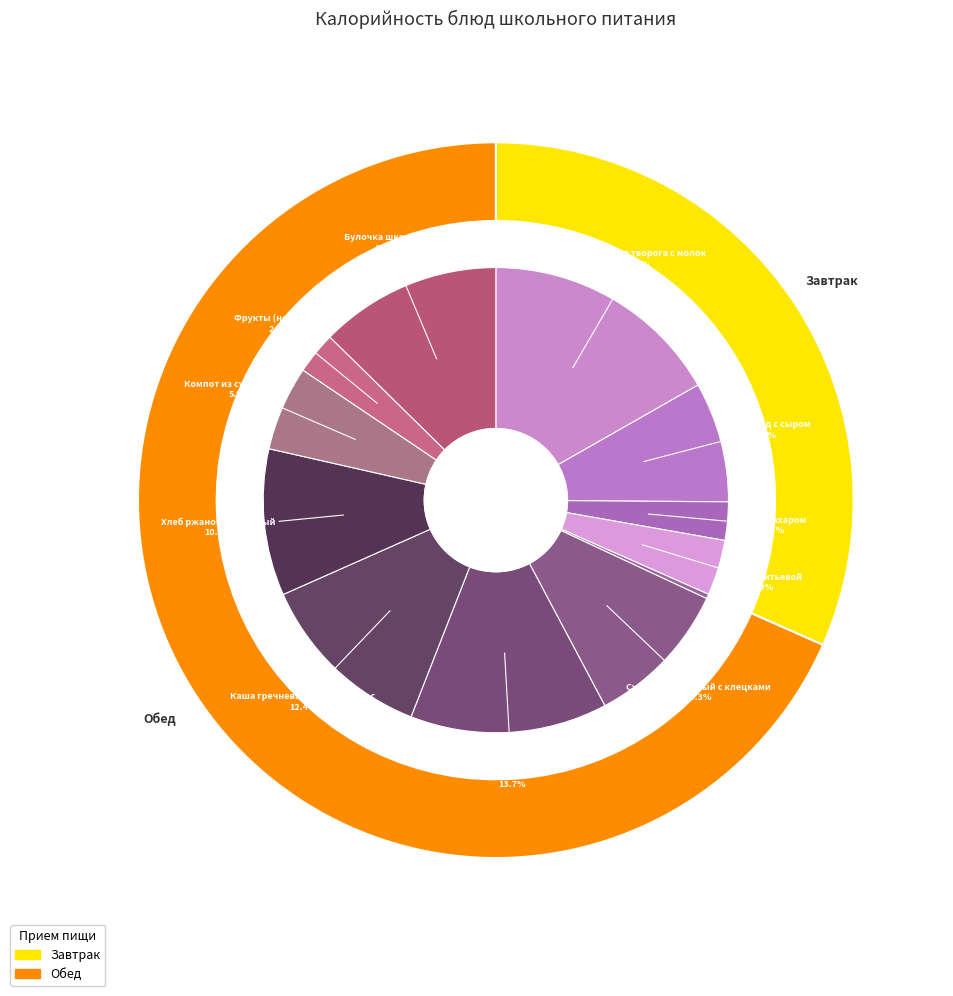

Does Булочка школьная account for over 50% of the chart?

No